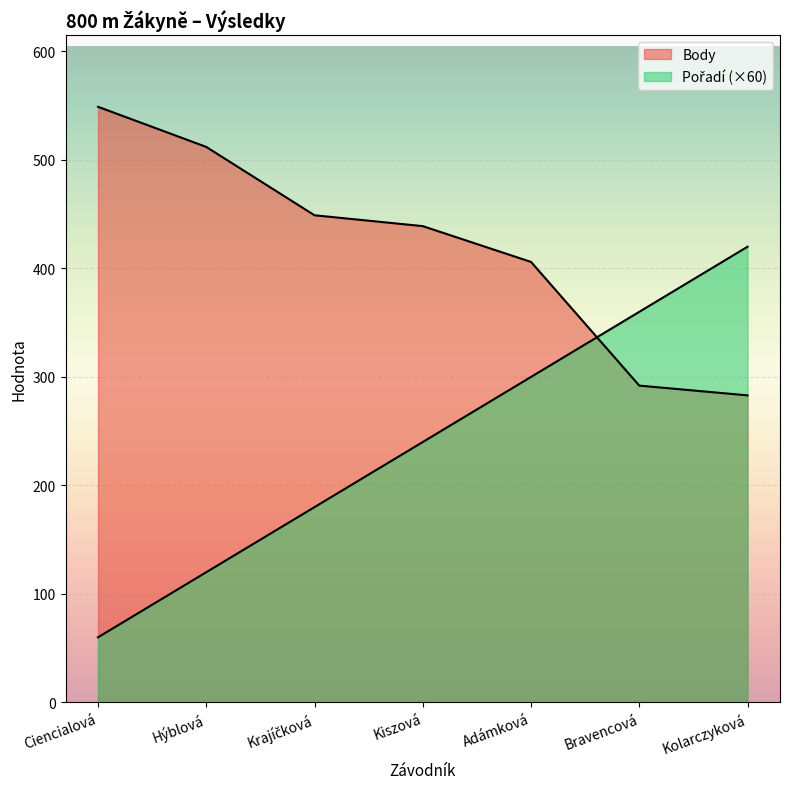

Where is Pořadí nearest to the value 240?

Kiszová